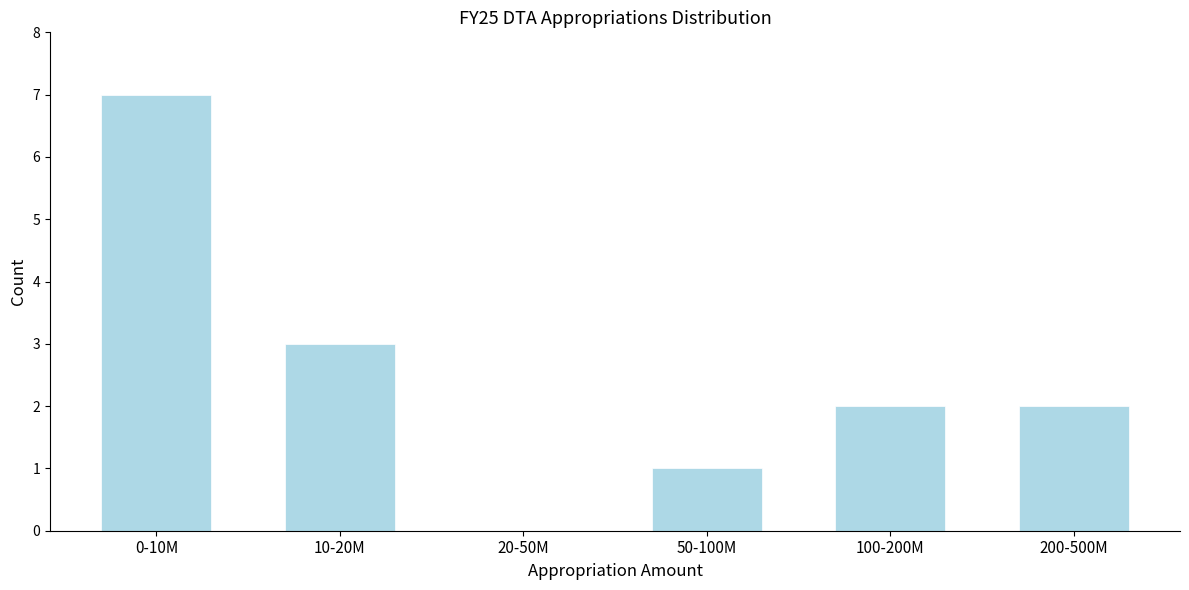

Reading left to right, list all the values displayed in this chart.

0-10M=7	10-20M=3	20-50M=0	50-100M=1	100-200M=2	200-500M=2